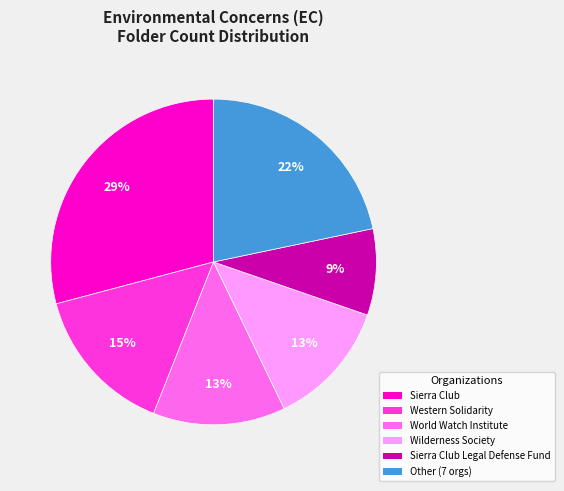

To the nearest percent, what is the average slice percentage?

17%